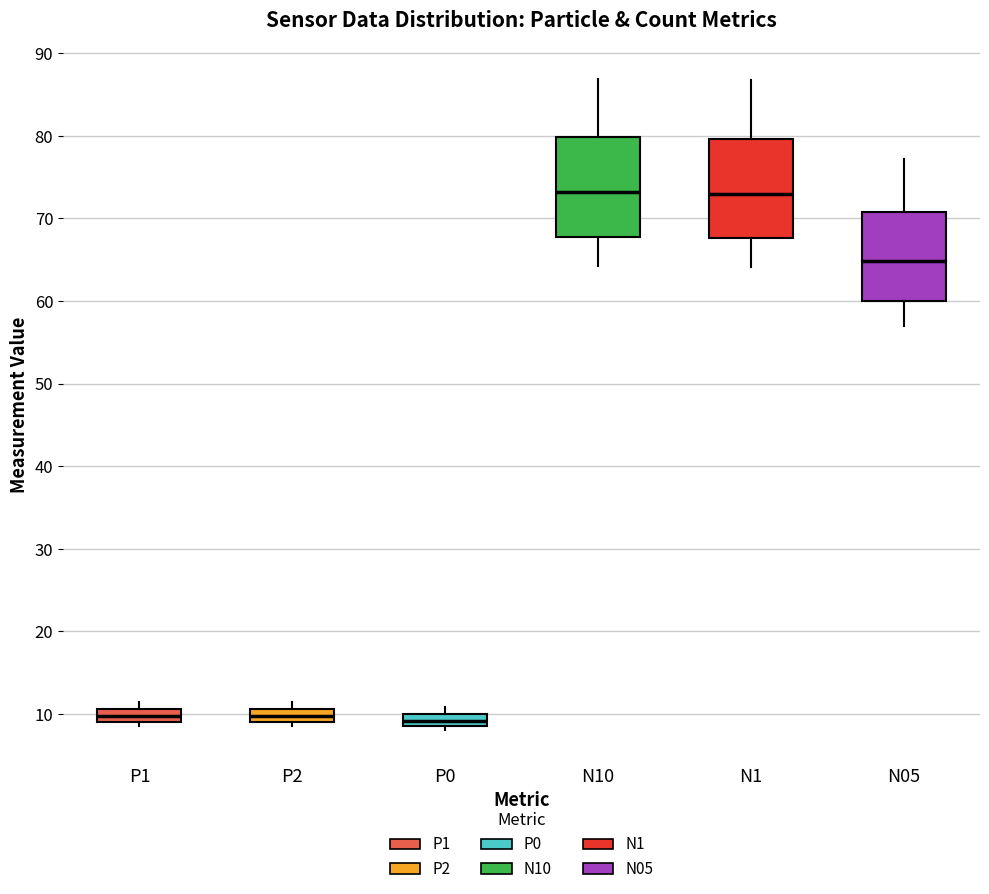

Reading left to right, transcribe this box plot: for each box, give where its median line is, the range the box spans, and where its two whiskers end, as read against the y-axis. The values are not printed on the chart, so give them approximately, as read against the axis.

P1: median 10, box 9 to 11, whiskers 9 (just below the box's lower edge) to 12
P2: median 10, box 9 to 11, whiskers 9 (just below the box's lower edge) to 12
P0: median 9, box 8 to 10, whiskers 8 (just below the box's lower edge) to 11
N10: median 73, box 68 to 80, whiskers 64 to 87
N1: median 73, box 68 to 80, whiskers 64 to 87
N05: median 65, box 60 to 71, whiskers 57 to 77